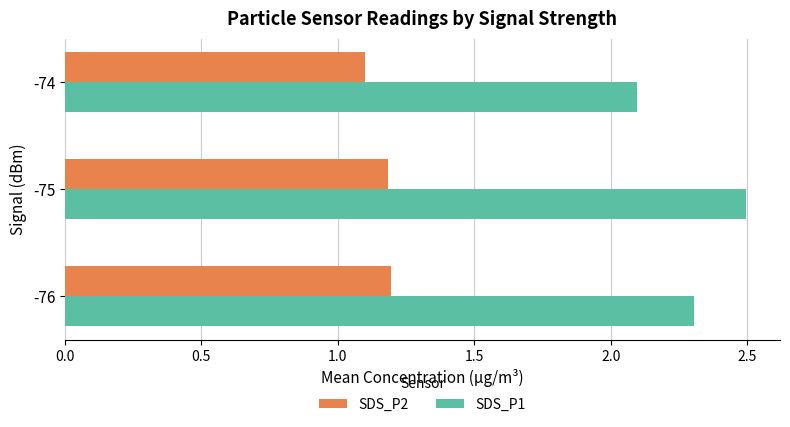

The SDS_P2 series shows 1.2 at -76. True or false?

True